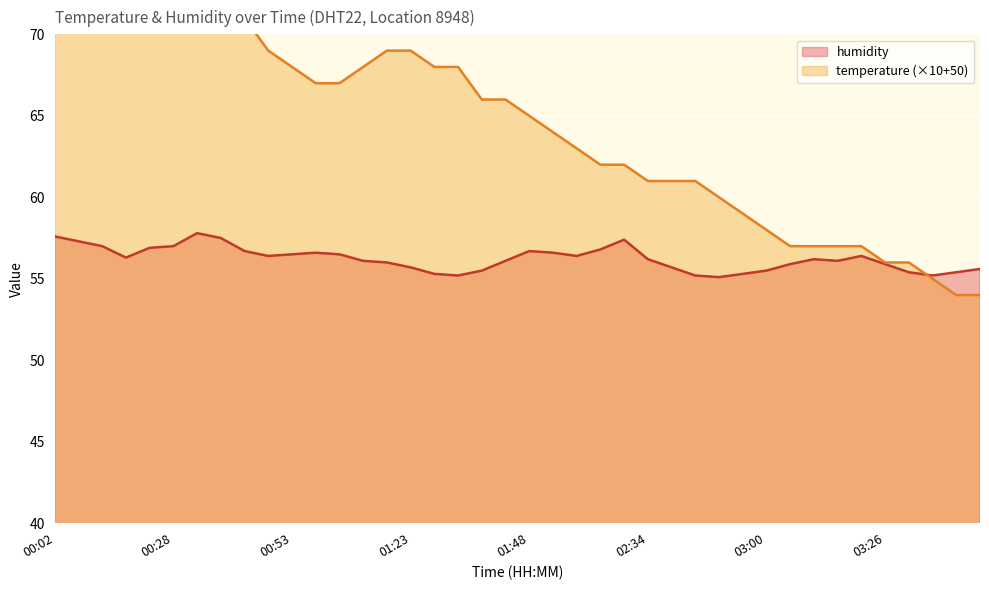

What is the label of the 9th point from the right?

03:05